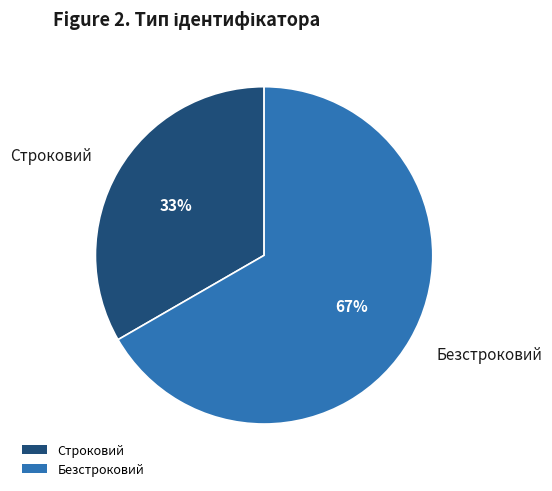

What is the ratio of the value at Безстроковий to the value at Строковий?

2.0